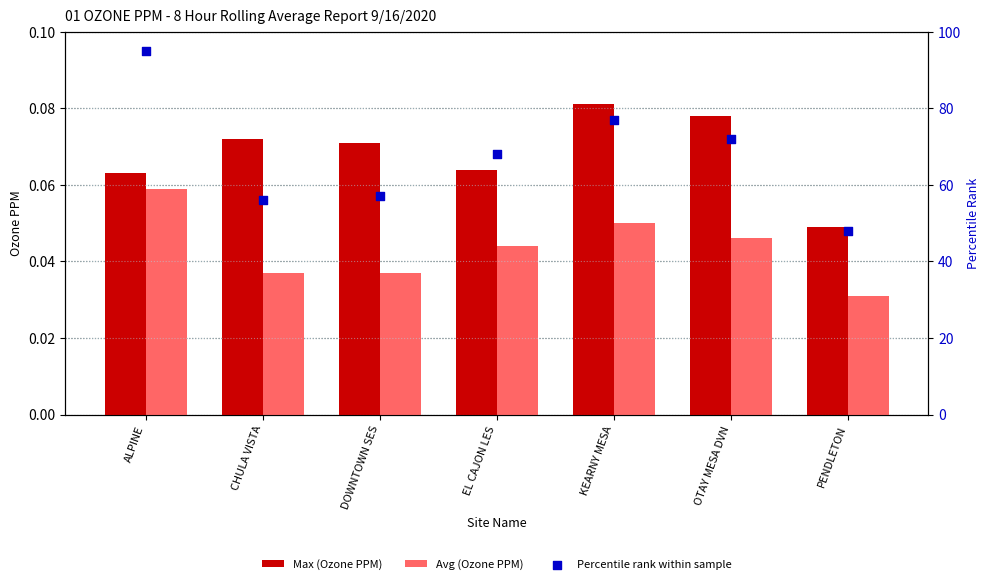

What is the total value across all series at EL CAJON LES?

68.1